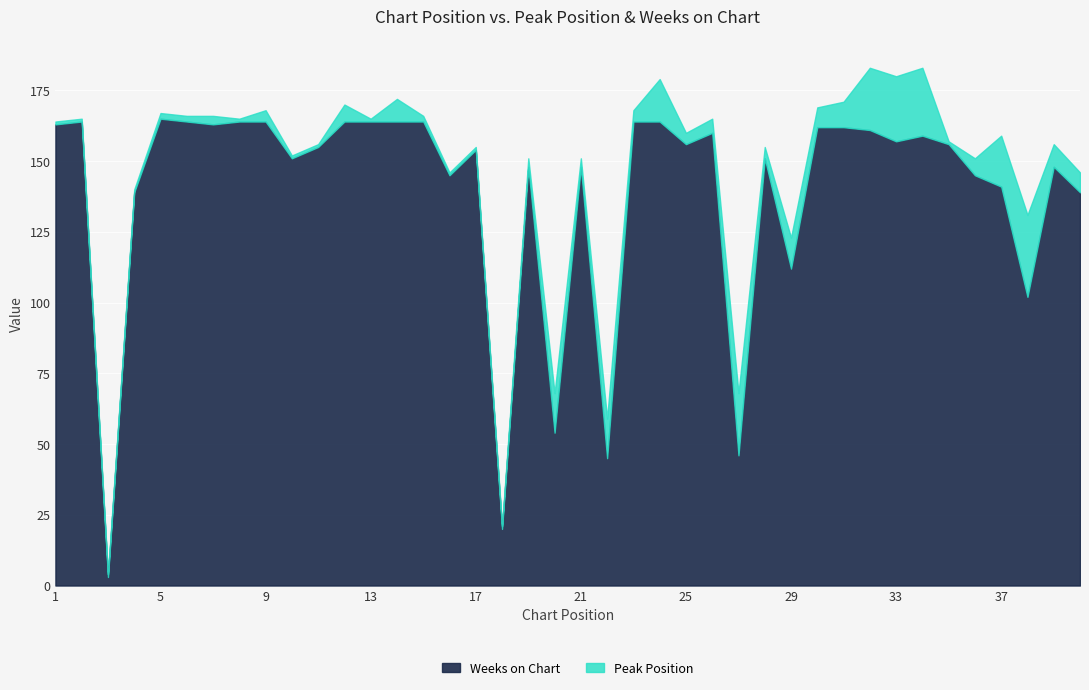

Which series has the widest spread of values?

Weeks on Chart